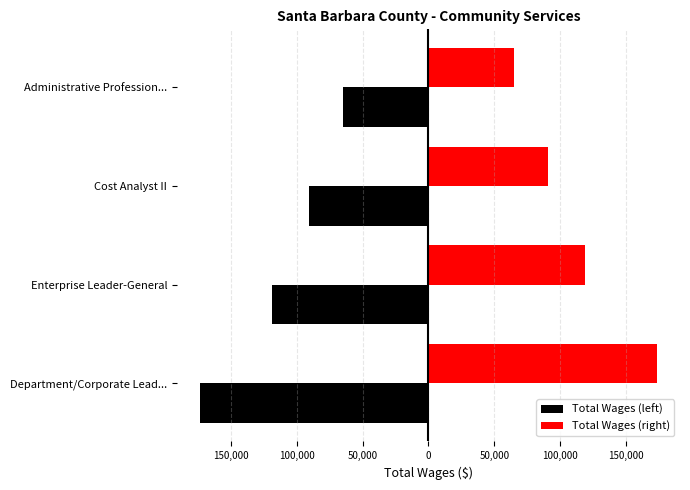

What is the highest value of the Total Wages (left) series?

-65259